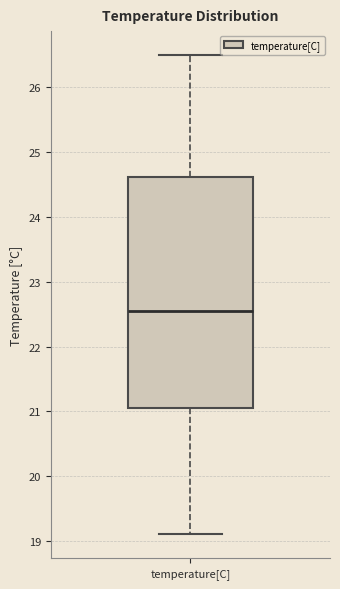

Transcribe this box plot: give where the median line is, the range the box spans, and where the two whiskers end, as read against the y-axis. The values are not printed on the chart, so give them approximately, as read against the axis.

median 22.6, box 21.1 to 24.6, whiskers 19.1 to 26.5